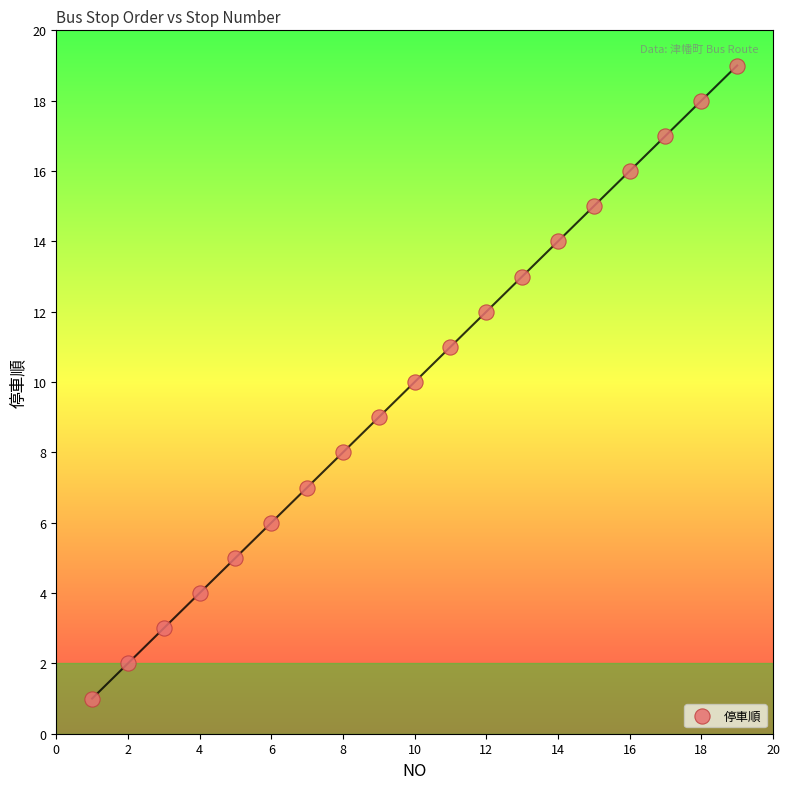

What is the range of Y values (max minus min)?

18